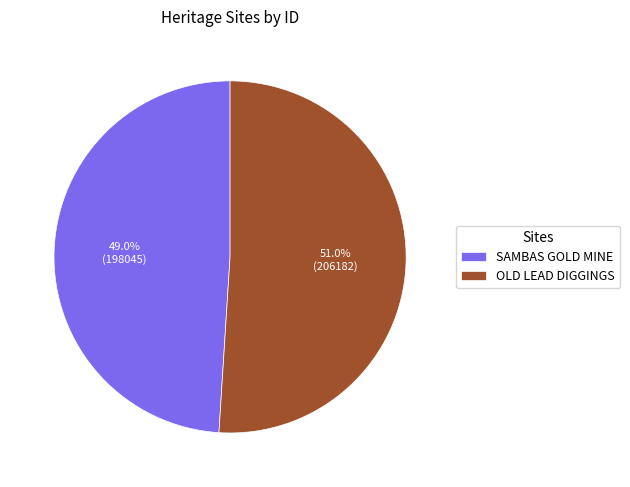

To the nearest percent, what is the difference between the largest and smallest slice percentages?

2%